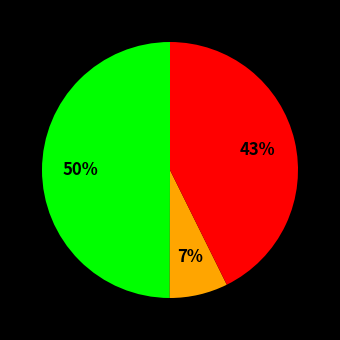

To the nearest percent, what is the average slice percentage?

33%